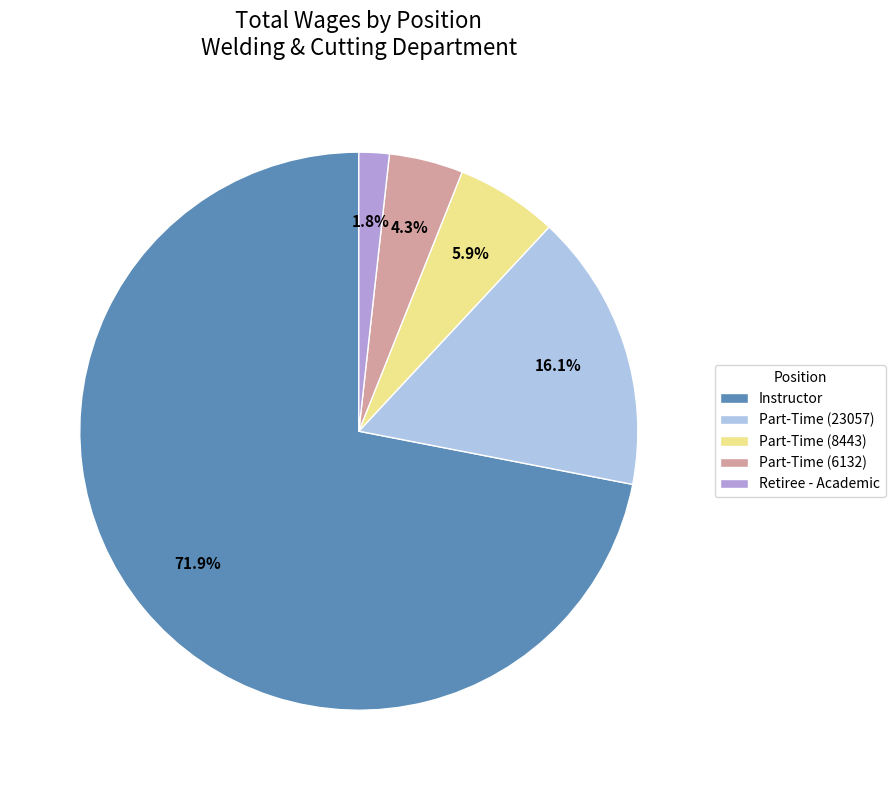

Rank the categories by value from lowest to highest.

Retiree - Academic, Part-Time (6132), Part-Time (8443), Part-Time (23057), Instructor